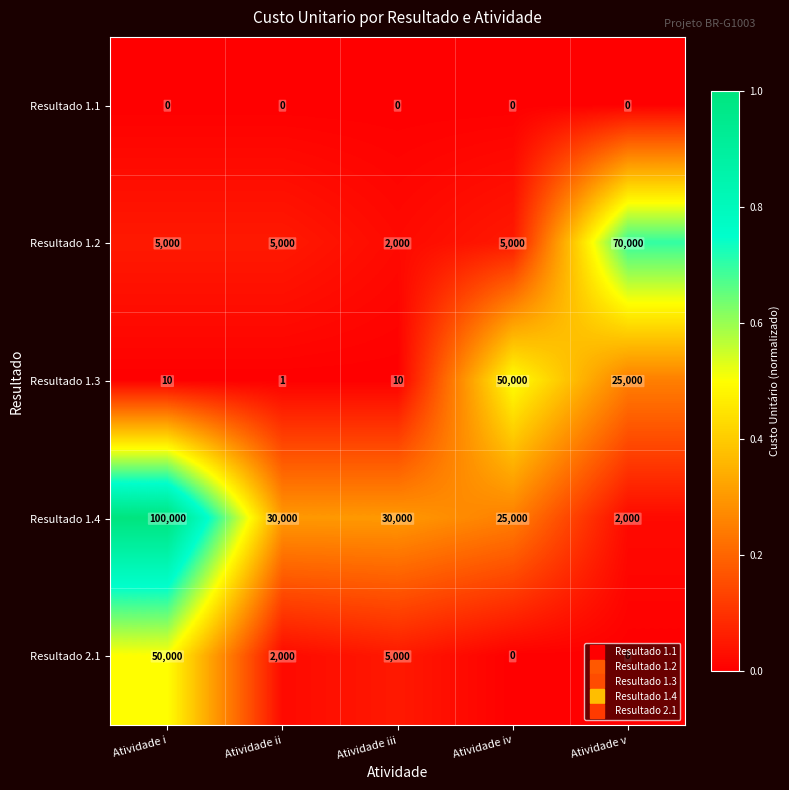

What is the sum of the Resultado 1.3 values at Atividade i and Atividade v?

25010